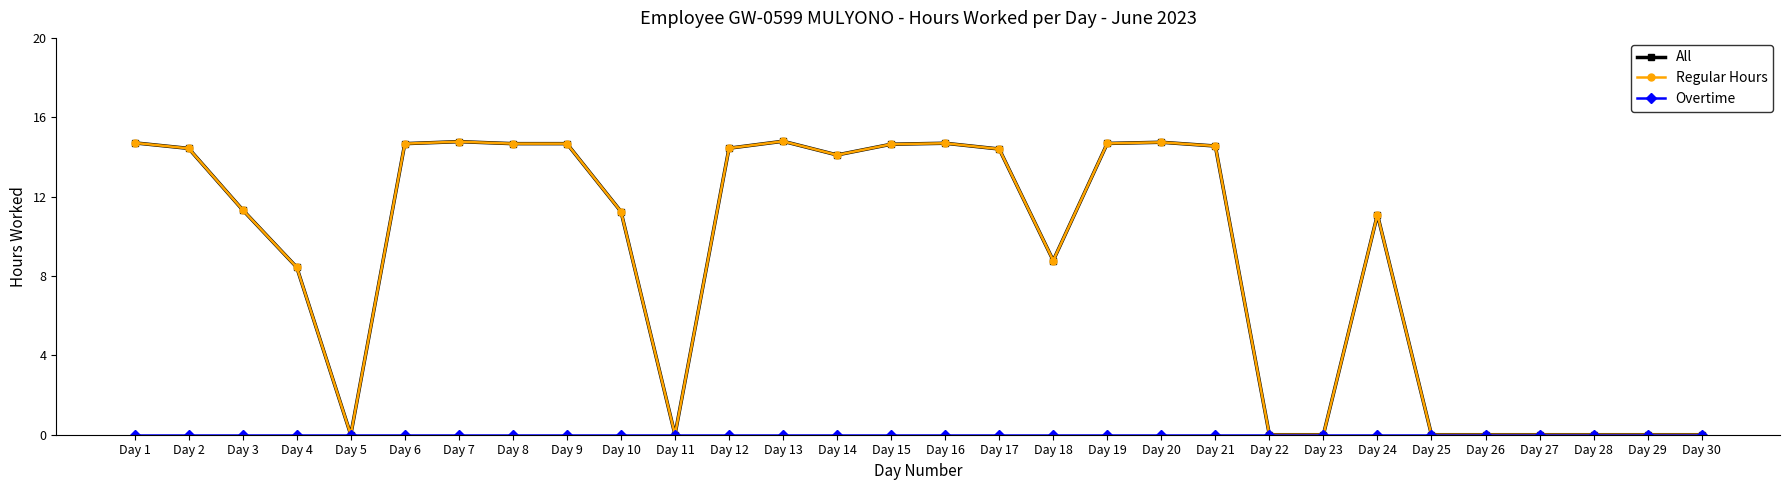

Does the chart have visible grid lines?

No